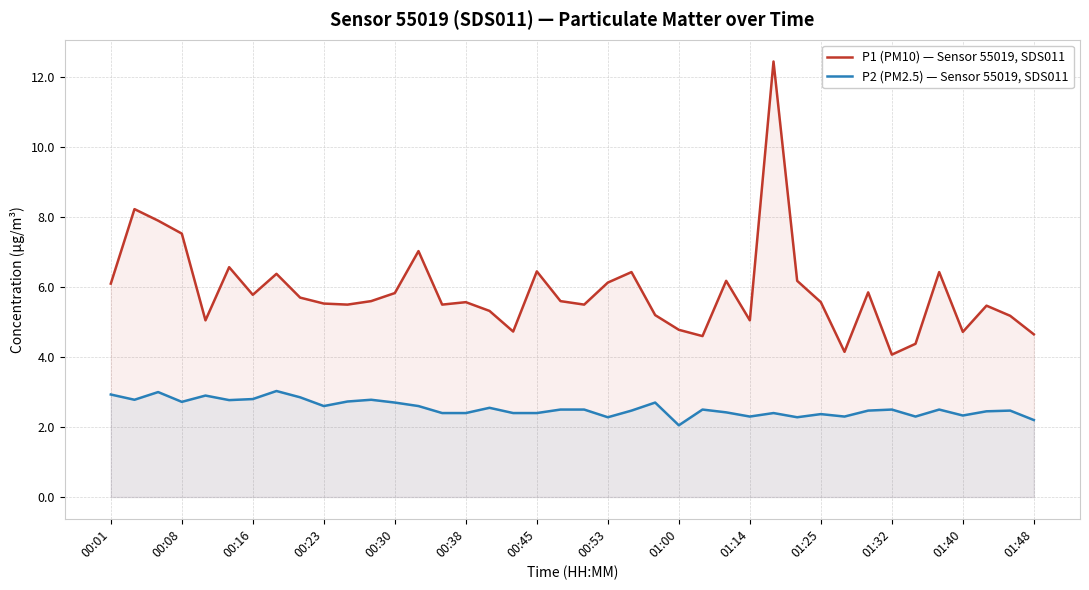

Reading left to right, extract all data points from this chart.

P1 (PM10) — Sensor 55019, SDS011: 6.1	8.2	7.9	7.5	5.0	6.6	5.8	6.4	5.7	5.5	5.5	5.6	5.8	7.0	5.5	5.6	5.3	4.7	6.5	5.6	5.5	6.1	6.4	5.2	4.8	4.6	6.2	5.0	12.4	6.2	5.6	4.2	5.8	4.1	4.4	6.4	4.7	5.5	5.2	4.7
P2 (PM2.5) — Sensor 55019, SDS011: 2.9	2.8	3.0	2.7	2.9	2.8	2.8	3.0	2.9	2.6	2.7	2.8	2.7	2.6	2.4	2.4	2.5	2.4	2.4	2.5	2.5	2.3	2.5	2.7	2.0	2.5	2.4	2.3	2.4	2.3	2.4	2.3	2.5	2.5	2.3	2.5	2.3	2.5	2.5	2.2